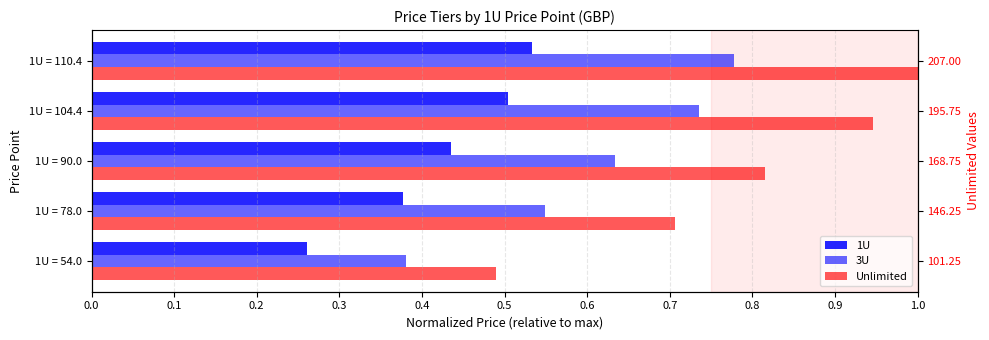

How many categories are shown in the chart?

5